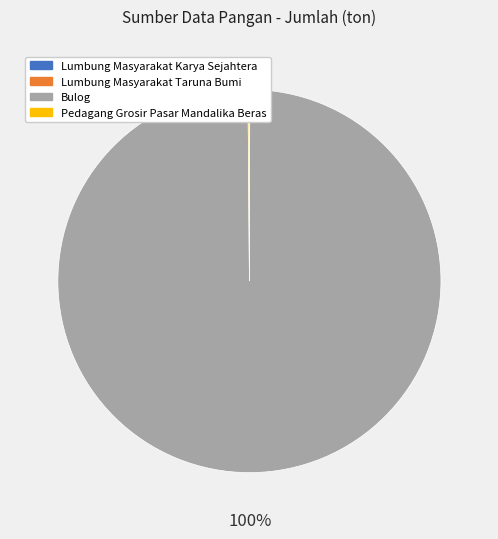

What percentage is the Bulog slice, to the nearest percent?

100%